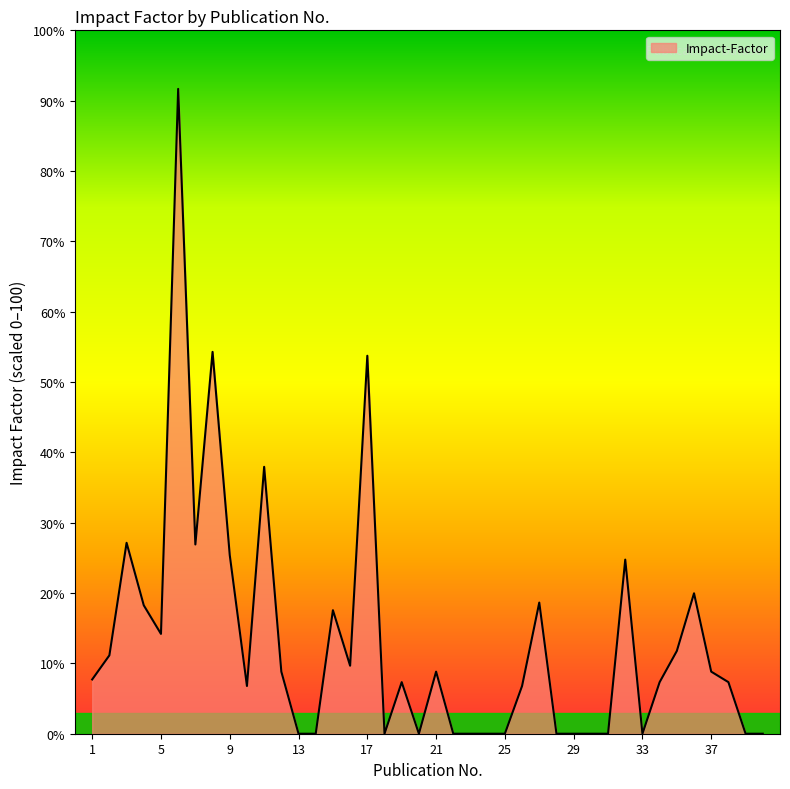

True or false: there are more than 0 points higher than both neighbors.

True